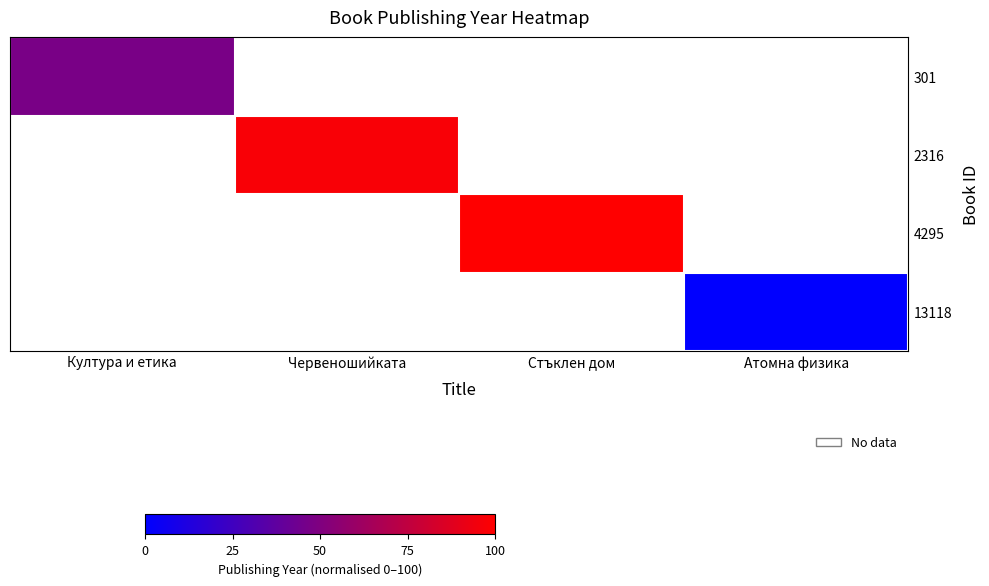

The value of 4295 at Стъклен дом is 158.9. True or false?

False